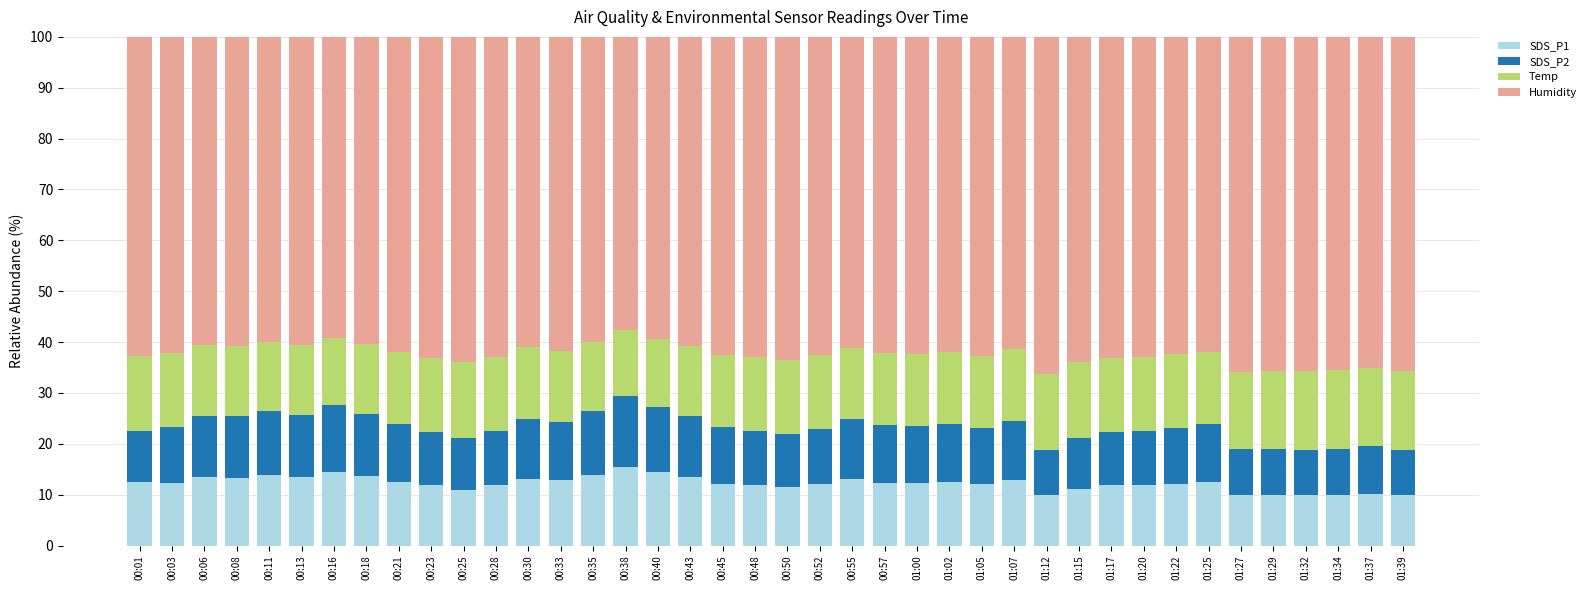

Is it true that SDS_P1 equals 5.5 at 00:57?

False